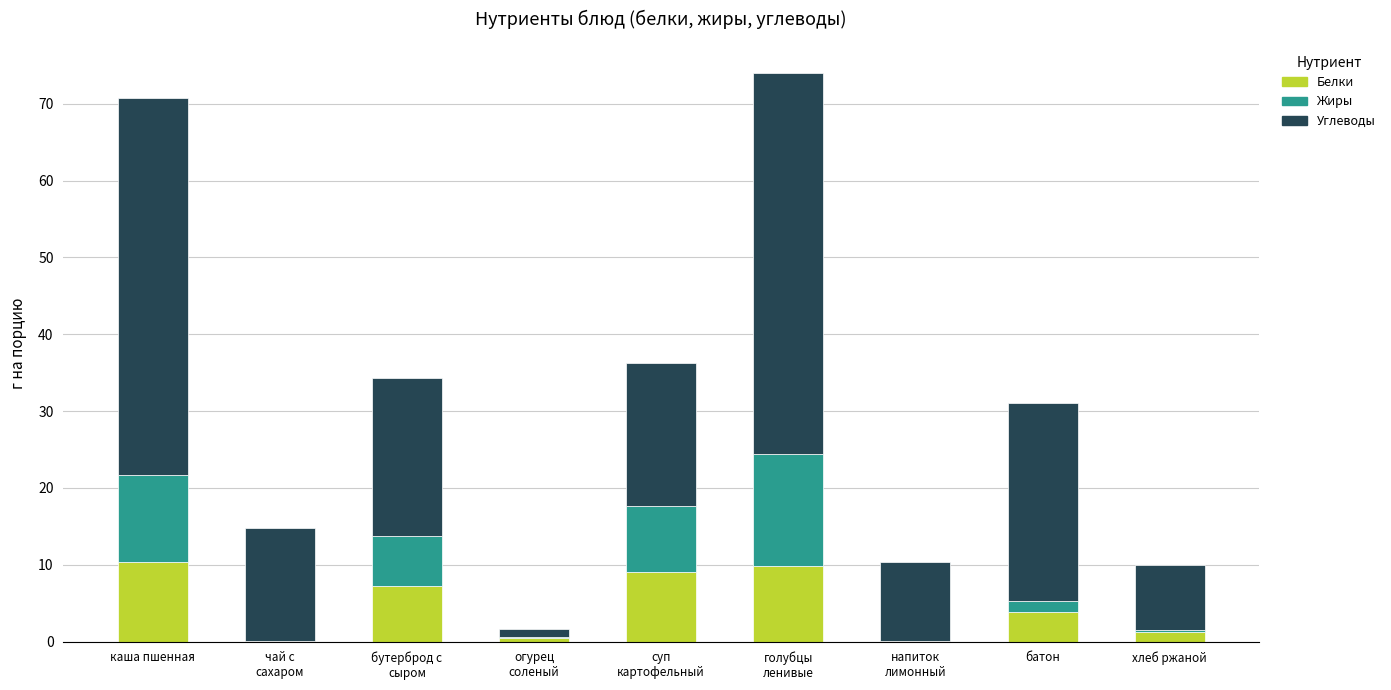

What is the sum of all Белки values?

42.1